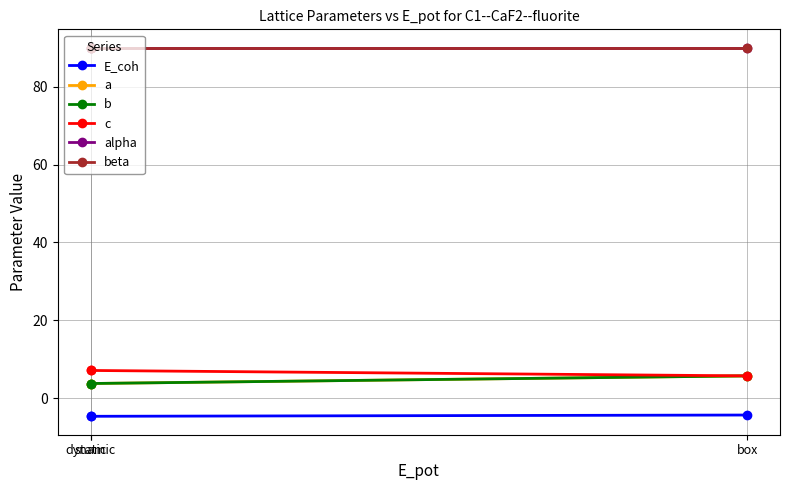

Does the chart have visible grid lines?

Yes